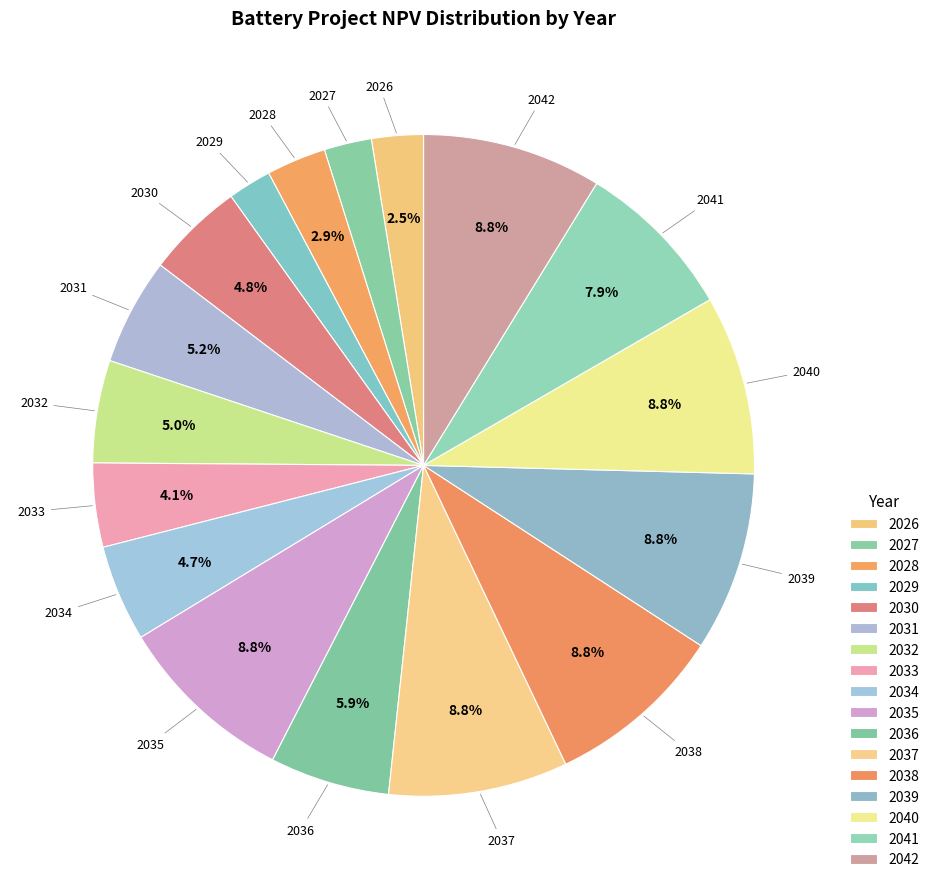

What percentage is the 2033 slice, to the nearest percent?

4%